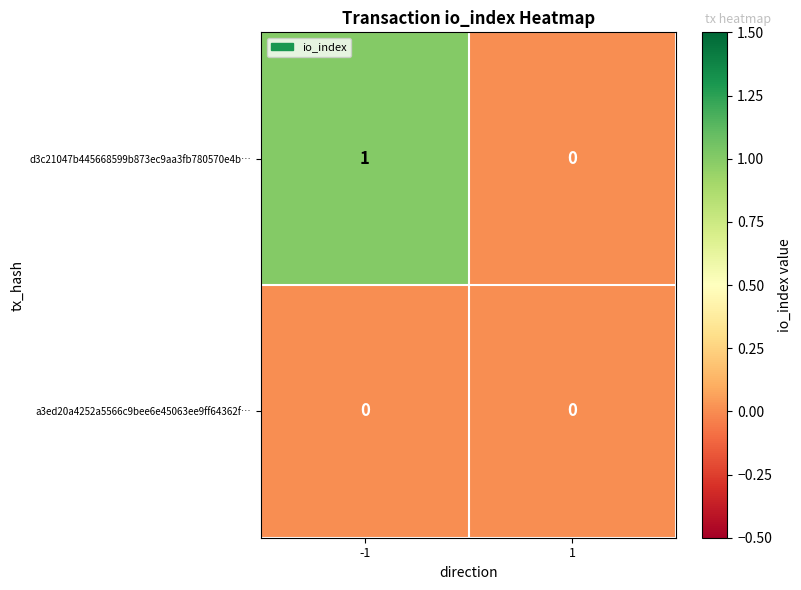

Count the number of data series in this chart.

2